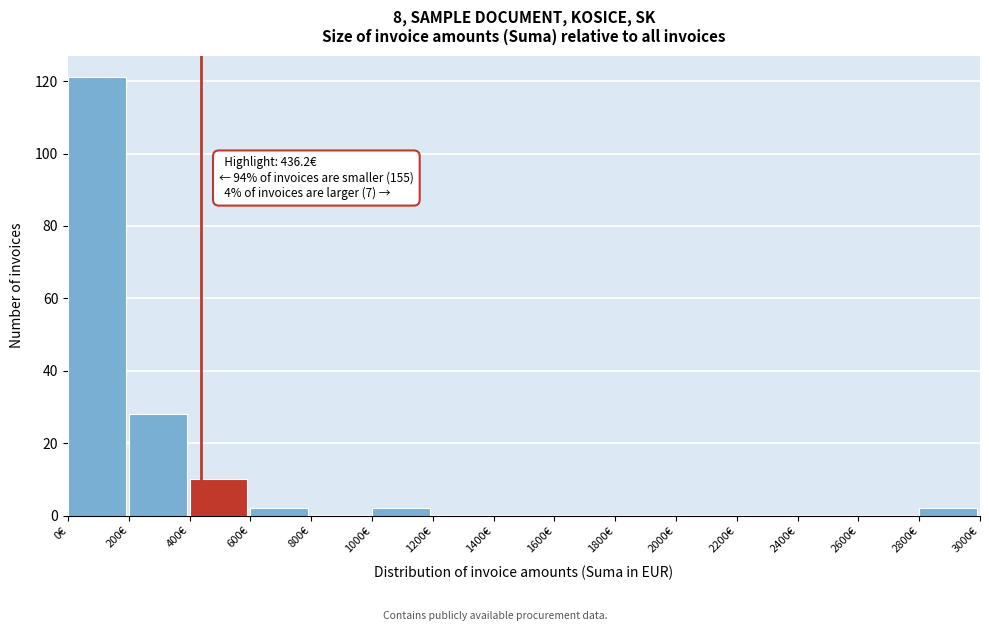

Over which range of the x-axis is the bar tallest?

0 to 200